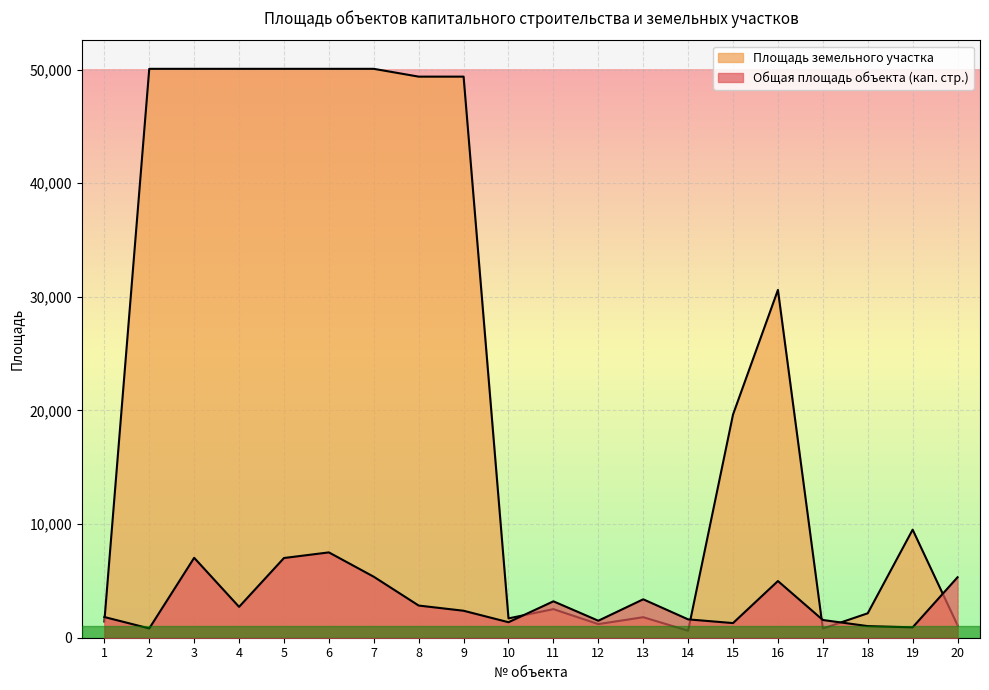

Reading left to right, extract all data points from this chart.

Общая площадь объекта: 1=1822.4	2=819.7	3=7032.2	4=2716.4	5=7014.6	6=7509.3	7=5366.1	8=2830.9	9=2373.9	10=1363.7	11=3203.6	12=1495.7	13=3381.6	14=1615.2	15=1288.5	16=4988.4	17=1560.9	18=1022.7	19=913.3	20=5320.9
Площадь земельного участка: 1=1423.0	2=50062.0	3=50062.0	4=50062.0	5=50062.0	6=50062.0	7=50062.0	8=49375.0	9=49375.0	10=1700.0	11=2517.0	12=1198.0	13=1806.0	14=614.0	15=19642.0	16=30605.0	17=806.0	18=2150.0	19=9508.0	20=1099.0